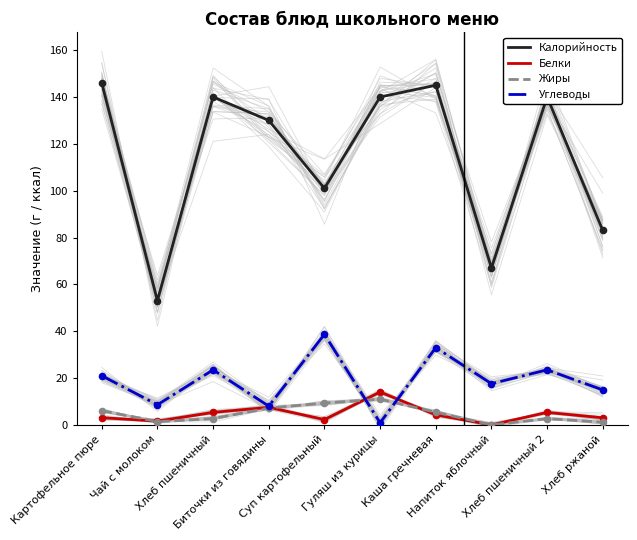

Which series reaches the minimum Y coordinate?

Белки